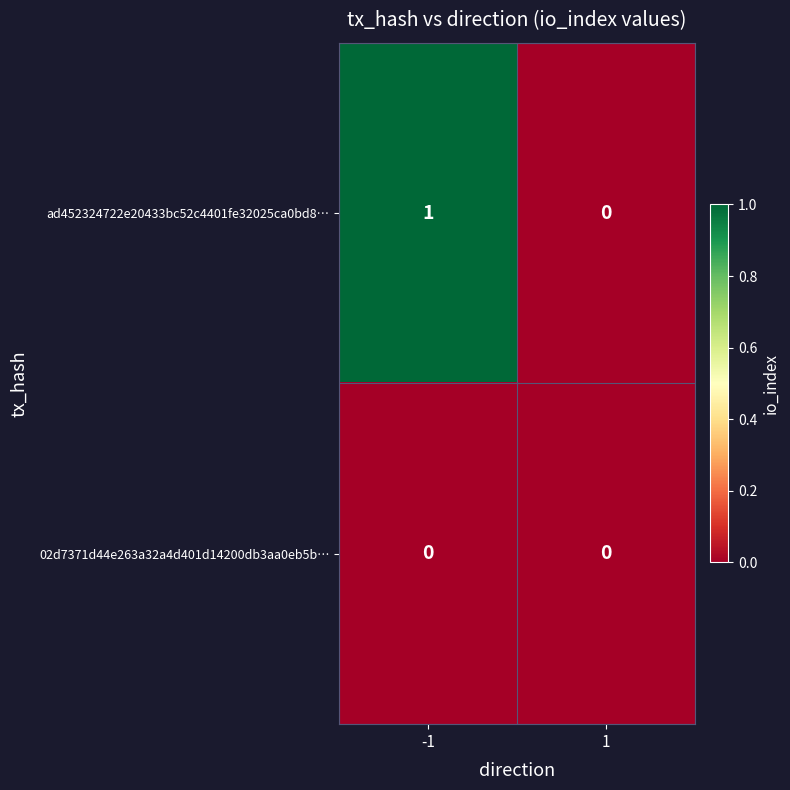

Rank the series by their maximum value, from highest to lowest.

ad452324722e20433bc52c4401fe32025ca0bd8…, 02d7371d44e263a32a4d401d14200db3aa0eb5b…